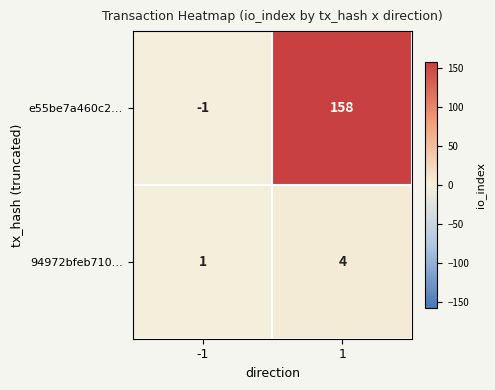

What is the difference between the 94972bfeb710… values at 1 and -1?

3